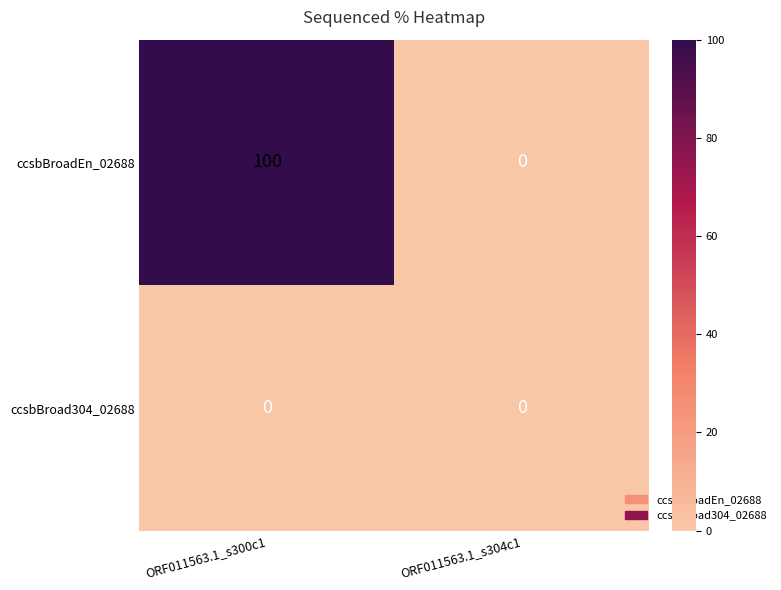

What is the sum of the ccsbBroadEn_02688 values at ORF011563.1_s300c1 and ORF011563.1_s304c1?

100